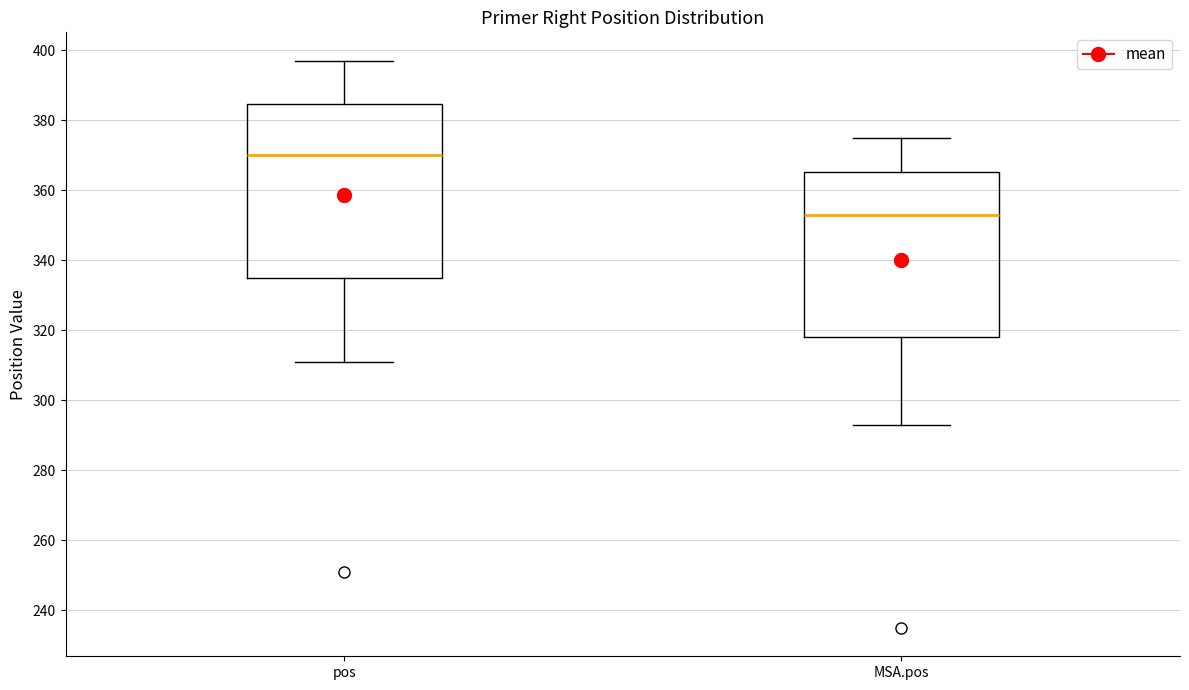

Which box has the highest median line?

pos